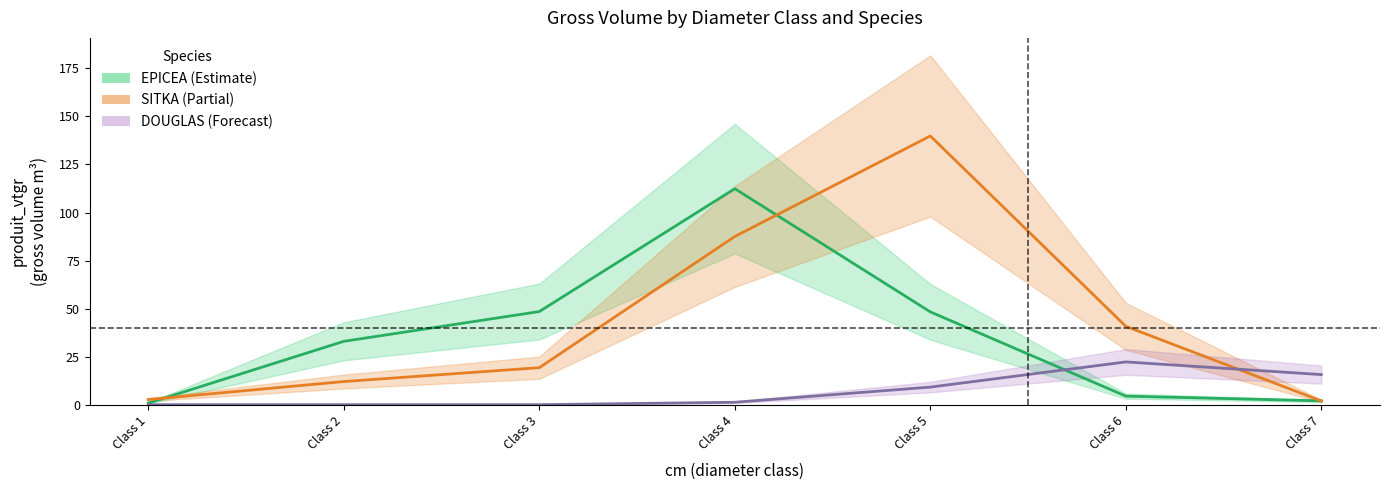

Which label corresponds to the largest value in the chart?

Class 5